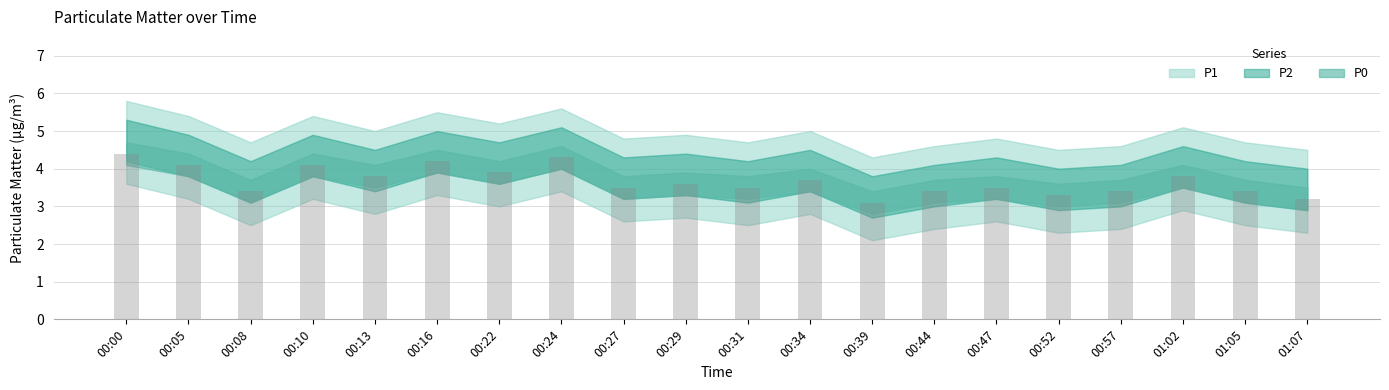

What is the value of the 18th bar from the left?

3.8